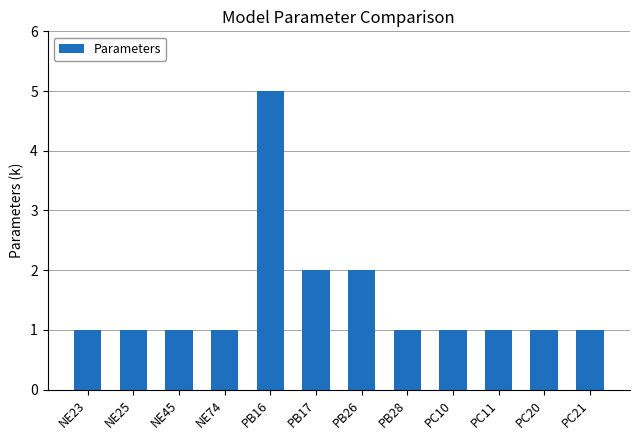

Which has a higher value, PB26 or PB16?

PB16